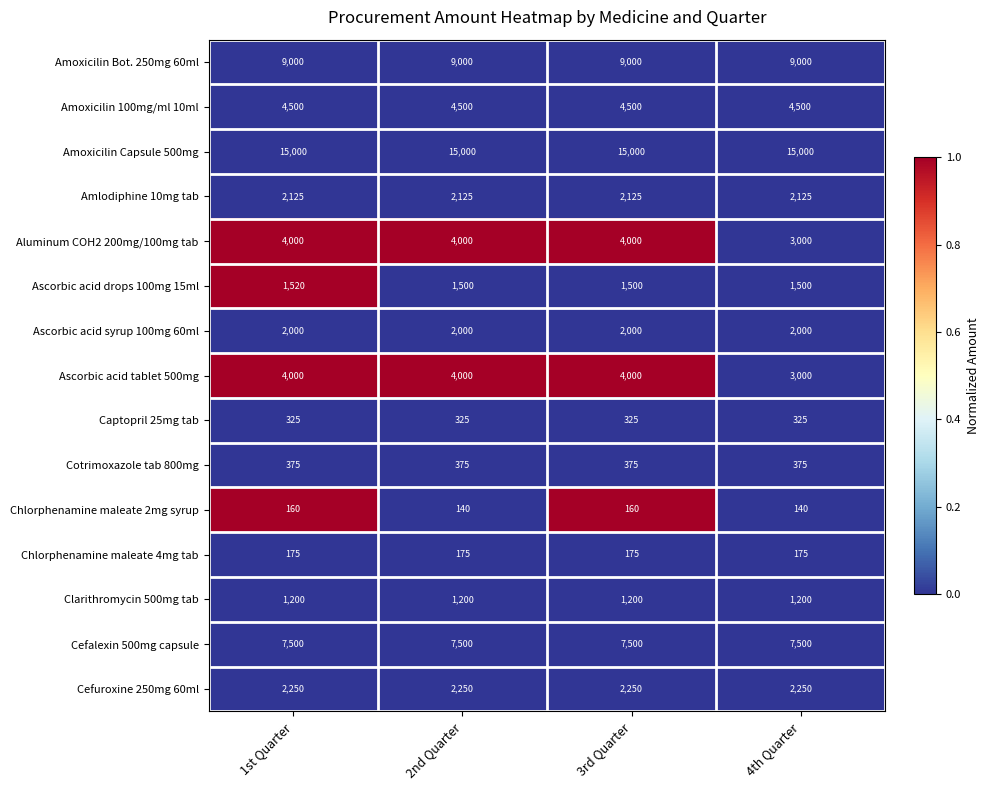

What is the difference between the highest and lowest values at 2nd Quarter?

14860